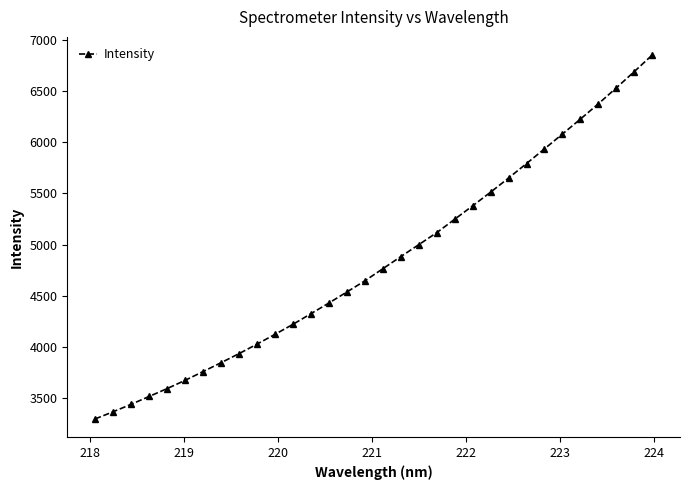

What is the sum of all values?

154726.2